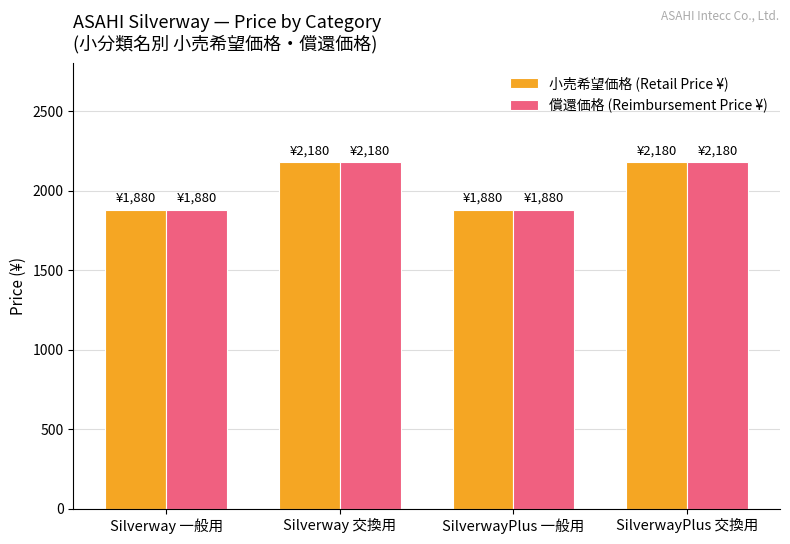

Reading left to right, extract all data points from this chart.

小売希望価格 (Retail Price ¥): Silverway 一般用=1880	Silverway 交換用=2180	SilverwayPlus 一般用=1880	SilverwayPlus 交換用=2180
償還価格 (Reimbursement Price ¥): Silverway 一般用=1880	Silverway 交換用=2180	SilverwayPlus 一般用=1880	SilverwayPlus 交換用=2180